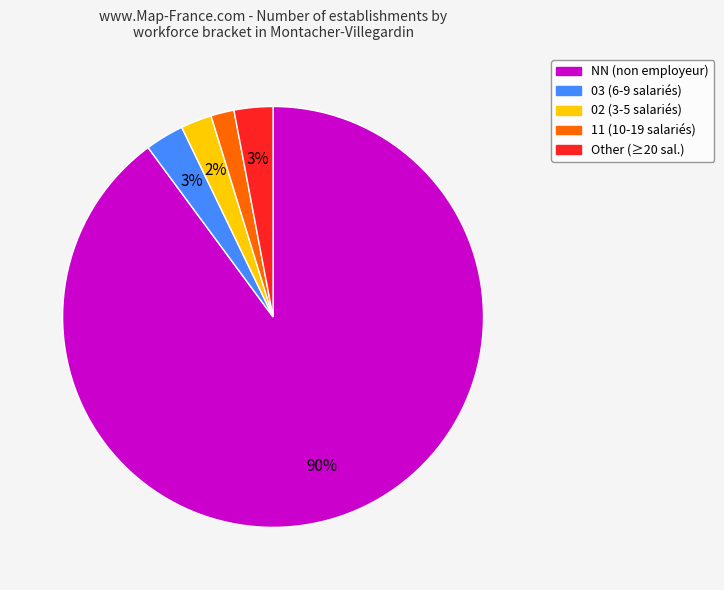

Is there a majority slice in this chart?

Yes